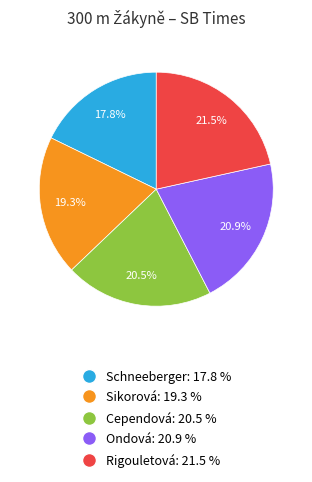

Is there a majority slice in this chart?

No